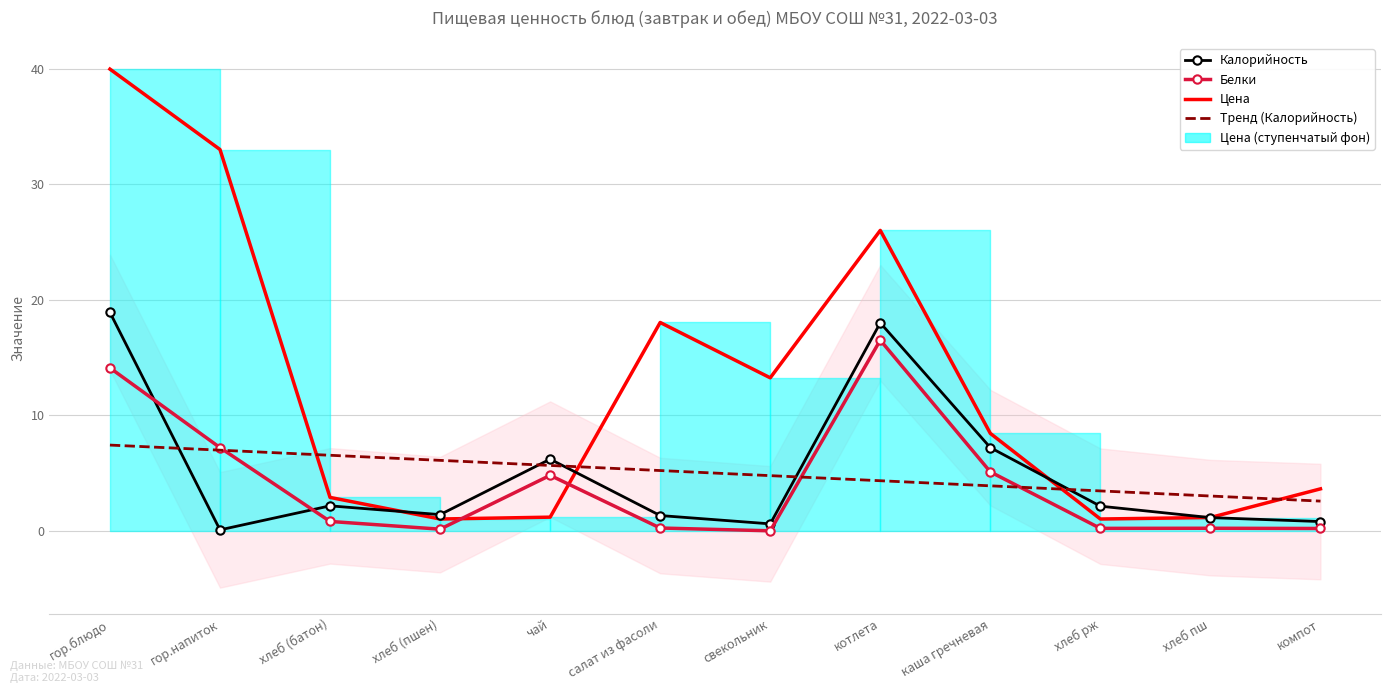

At how many categories does at least one series exceed 37?

1